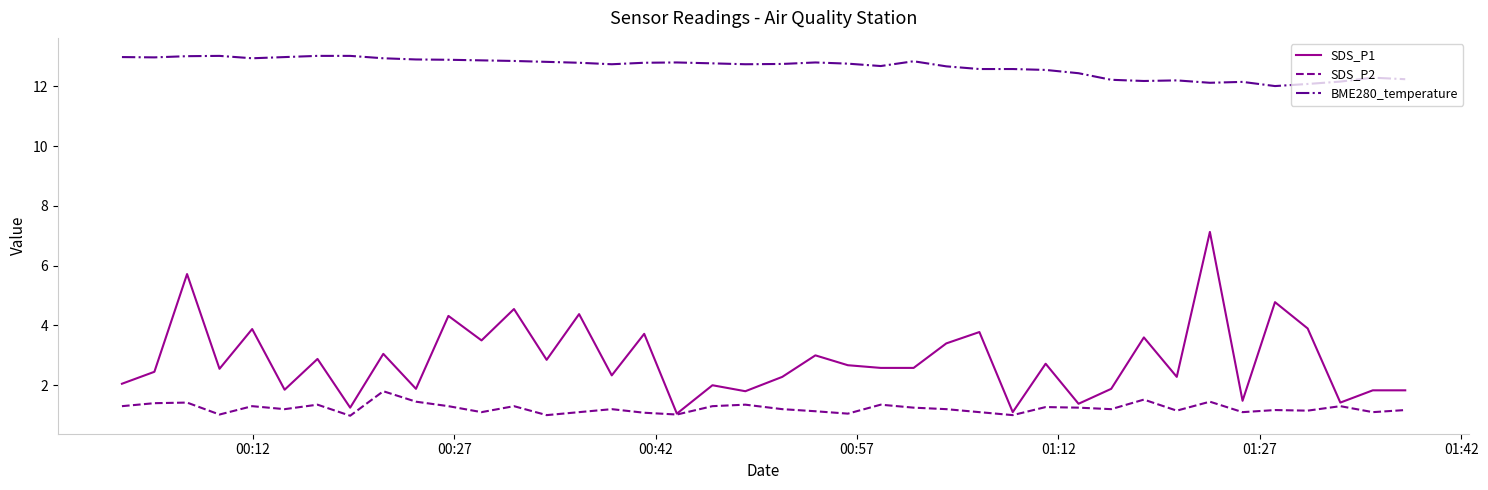

What is the lowest value of the SDS_P2 series?

1.0